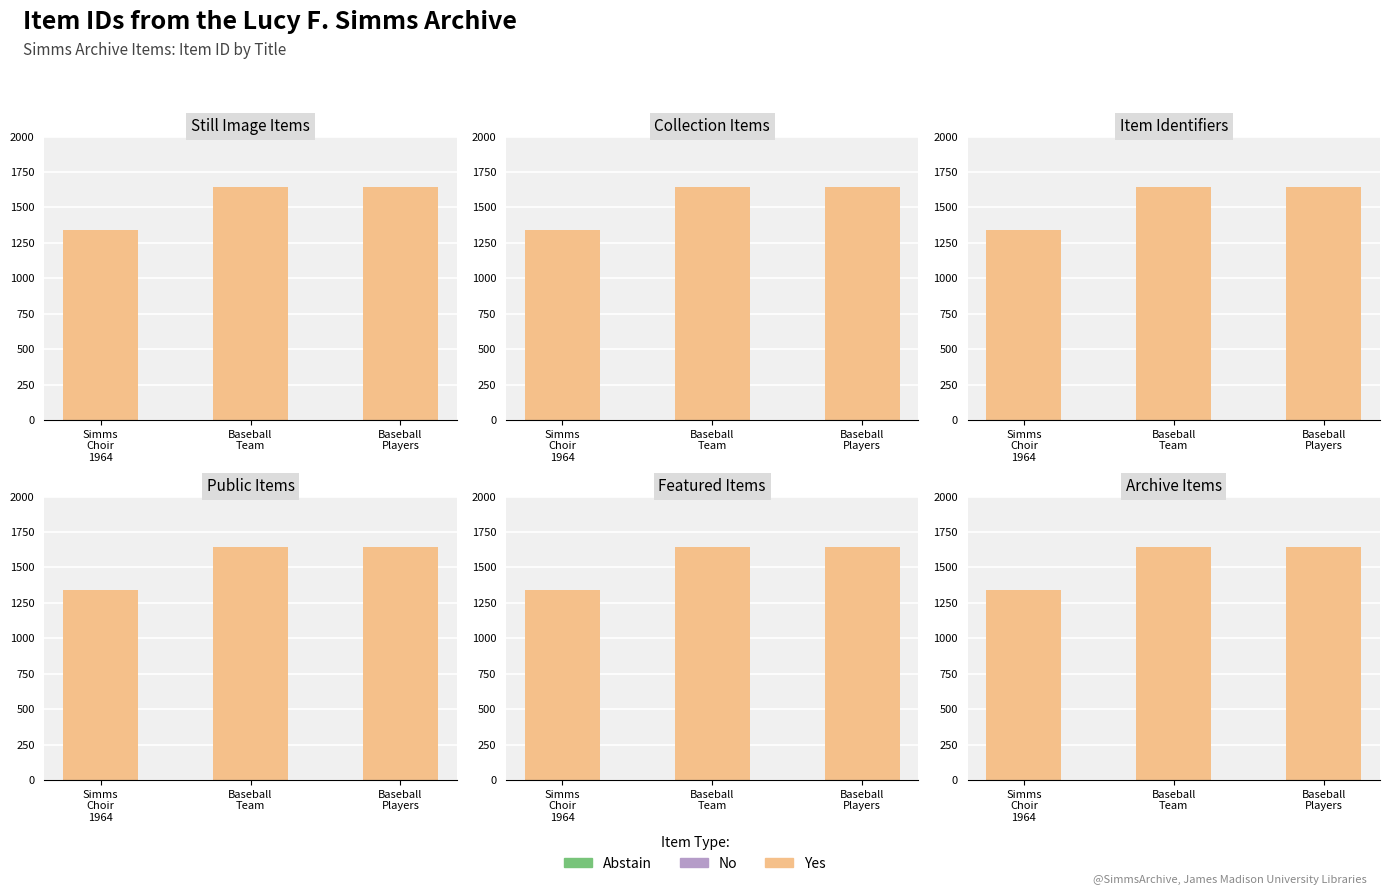

Count the number of data series in this chart.

3